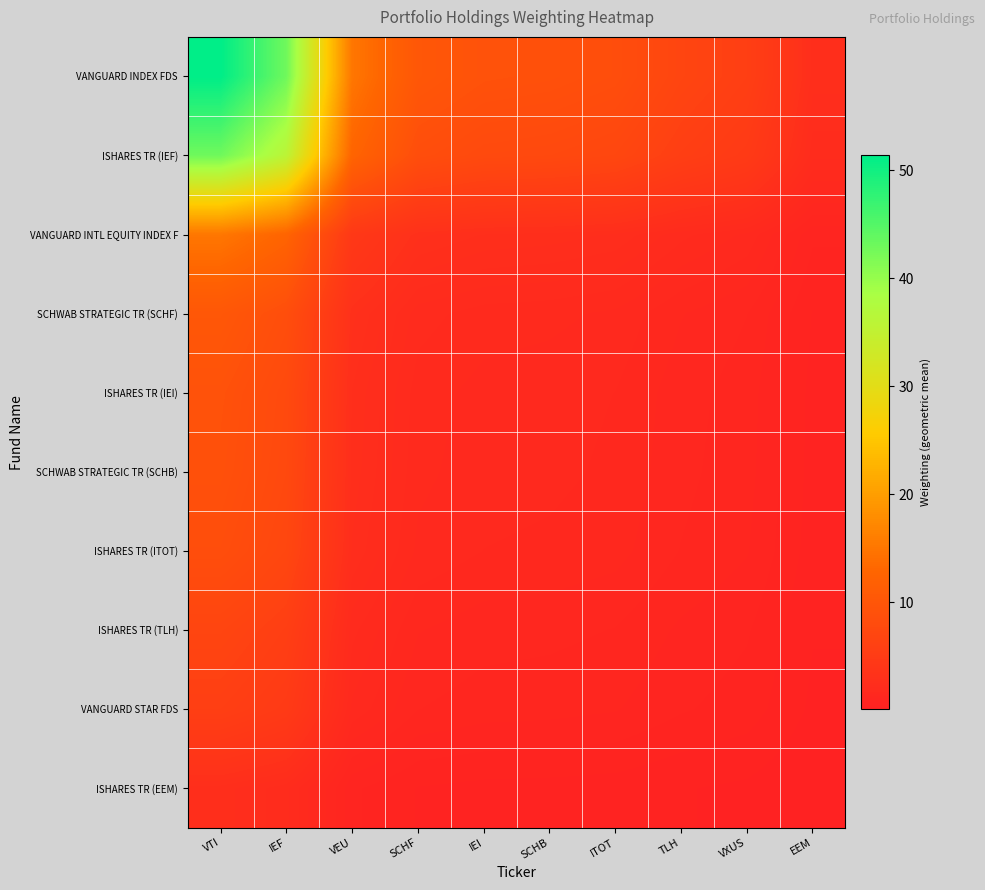

Reading left to right, transcribe all the data shown in this chart.

VANGUARD INDEX FDS: VTI=51.3	IEF=42.9	VEU=15.1	SCHF=10.2	IEI=9.2	SCHB=9.0	ITOT=8.5	TLH=6.8	VXUS=5.7	EEM=2.6
ISHARES TR (IEF): VTI=42.9	IEF=35.9	VEU=12.6	SCHF=8.5	IEI=7.7	SCHB=7.5	ITOT=7.1	TLH=5.7	VXUS=4.8	EEM=2.2
VANGUARD INTL EQUITY INDEX F: VTI=15.1	IEF=12.6	VEU=4.4	SCHF=3.0	IEI=2.7	SCHB=2.7	ITOT=2.5	TLH=2.0	VXUS=1.7	EEM=0.8
SCHWAB STRATEGIC TR (SCHF): VTI=10.2	IEF=8.5	VEU=3.0	SCHF=2.0	IEI=1.8	SCHB=1.8	ITOT=1.7	TLH=1.3	VXUS=1.1	EEM=0.5
ISHARES TR (IEI): VTI=9.2	IEF=7.7	VEU=2.7	SCHF=1.8	IEI=1.7	SCHB=1.6	ITOT=1.5	TLH=1.2	VXUS=1.0	EEM=0.5
SCHWAB STRATEGIC TR (SCHB): VTI=9.0	IEF=7.5	VEU=2.7	SCHF=1.8	IEI=1.6	SCHB=1.6	ITOT=1.5	TLH=1.2	VXUS=1.0	EEM=0.5
ISHARES TR (ITOT): VTI=8.5	IEF=7.1	VEU=2.5	SCHF=1.7	IEI=1.5	SCHB=1.5	ITOT=1.4	TLH=1.1	VXUS=1.0	EEM=0.4
ISHARES TR (TLH): VTI=6.8	IEF=5.7	VEU=2.0	SCHF=1.3	IEI=1.2	SCHB=1.2	ITOT=1.1	TLH=0.9	VXUS=0.8	EEM=0.3
VANGUARD STAR FDS: VTI=5.7	IEF=4.8	VEU=1.7	SCHF=1.1	IEI=1.0	SCHB=1.0	ITOT=1.0	TLH=0.8	VXUS=0.6	EEM=0.3
ISHARES TR (EEM): VTI=2.6	IEF=2.2	VEU=0.8	SCHF=0.5	IEI=0.5	SCHB=0.5	ITOT=0.4	TLH=0.3	VXUS=0.3	EEM=0.1